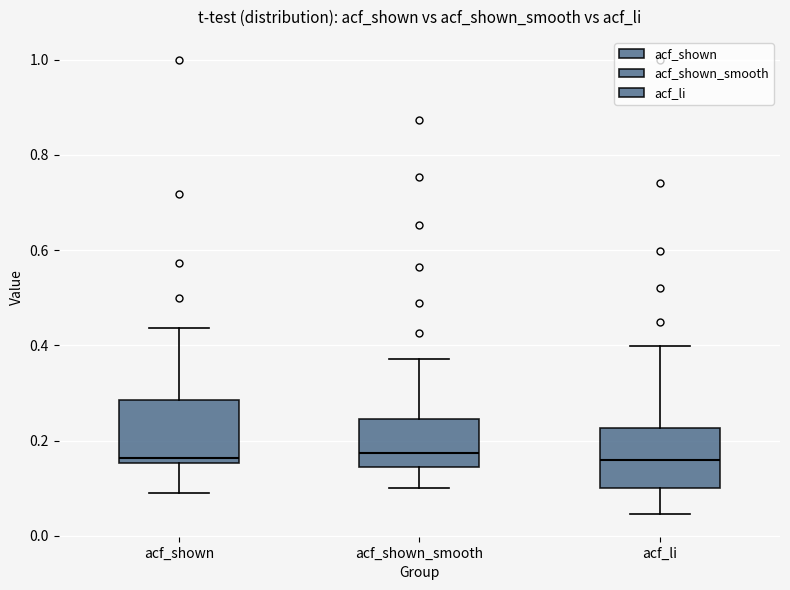

Reading left to right, read every box against the y-axis: the position of its median line, the range the box covers, and the ends of its whiskers. The values are not printed on the chart, so give them approximately, as read against the axis.

acf_shown: median 0.16 (just above the box's lower edge), box 0.16 to 0.28, whiskers 0.10 to 0.44
acf_shown_smooth: median 0.18, box 0.14 to 0.24, whiskers 0.10 to 0.38
acf_li: median 0.16, box 0.10 to 0.22, whiskers 0.04 to 0.40